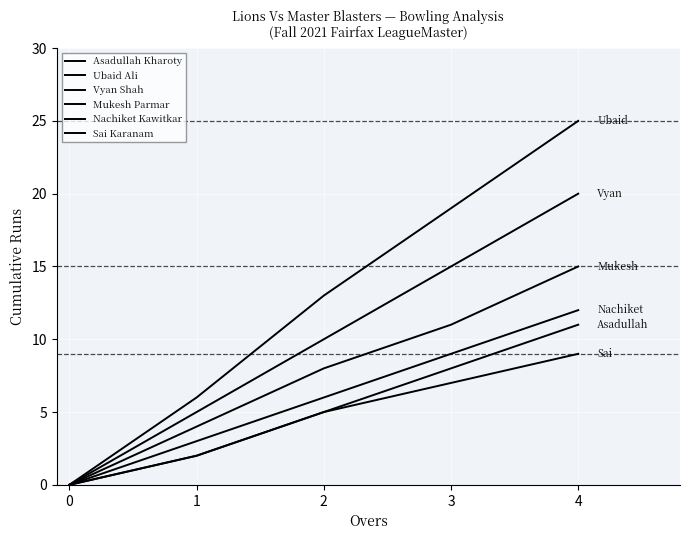

True or false: Nachiket Kawitkar and Sai Karanam intersect in this chart.

False